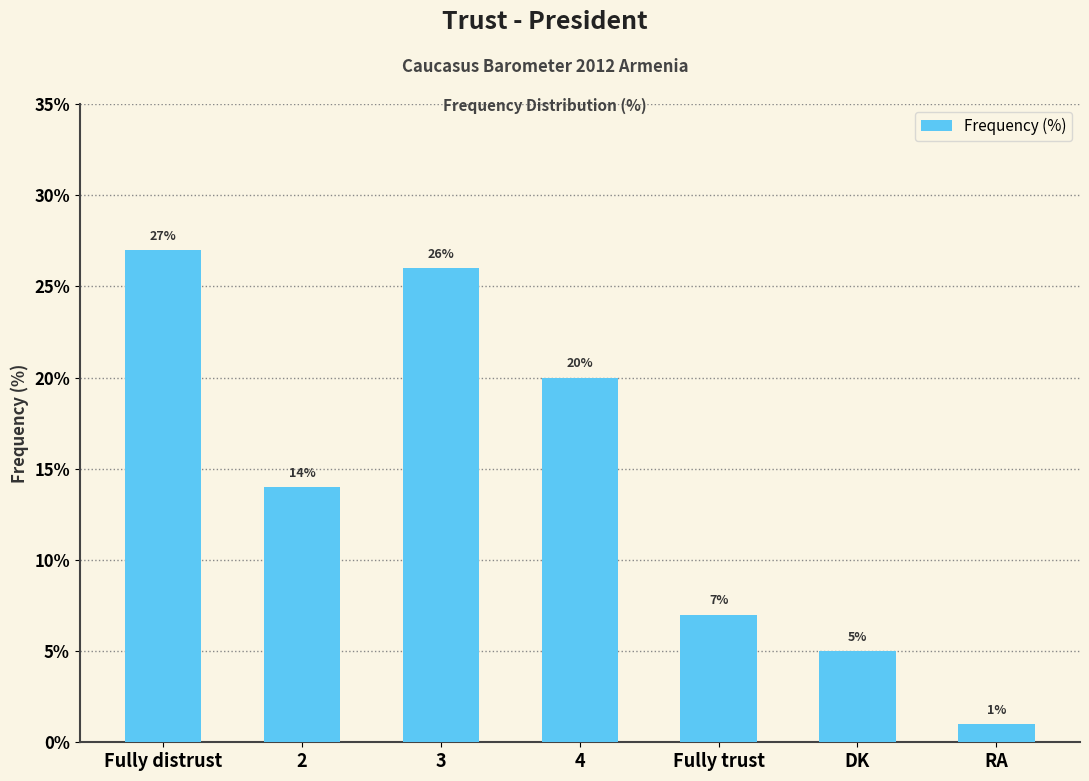

Reading right to left, extract all data points from this chart.

1	5	7	20	26	14	27